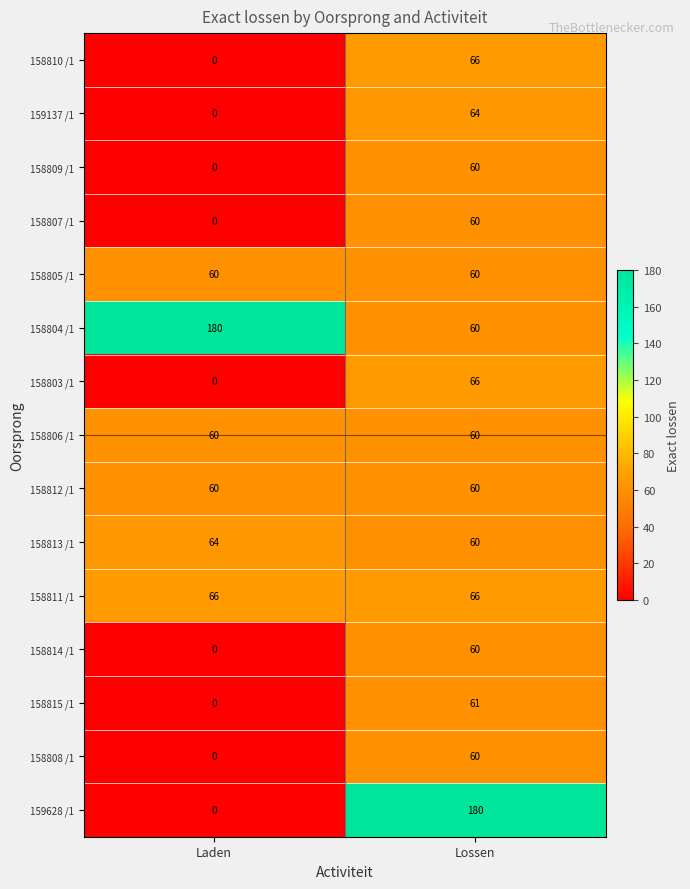

At which category does the chart reach its minimum across all series?

Laden